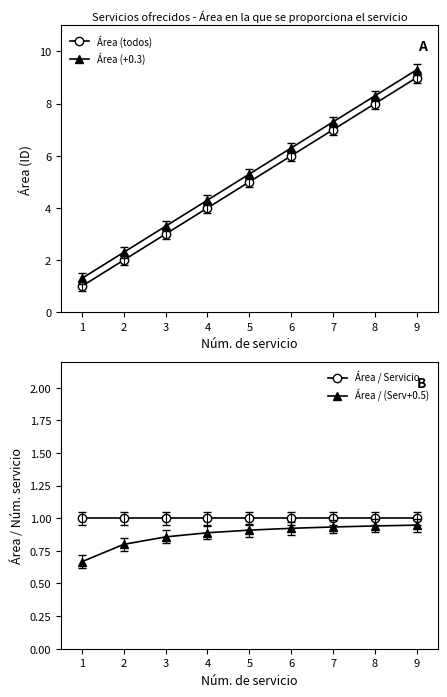

Reading left to right, extract all data points from this chart.

Área (todos): 1=1.0	2=2.0	3=3.0	4=4.0	5=5.0	6=6.0	7=7.0	8=8.0	9=9.0
Área (+0.3): 1=1.3	2=2.3	3=3.3	4=4.3	5=5.3	6=6.3	7=7.3	8=8.3	9=9.3
Área / Servicio: 1=1.0	2=1.0	3=1.0	4=1.0	5=1.0	6=1.0	7=1.0	8=1.0	9=1.0
Área / (Serv+0.5): 1=0.7	2=0.8	3=0.9	4=0.9	5=0.9	6=0.9	7=0.9	8=0.9	9=0.9